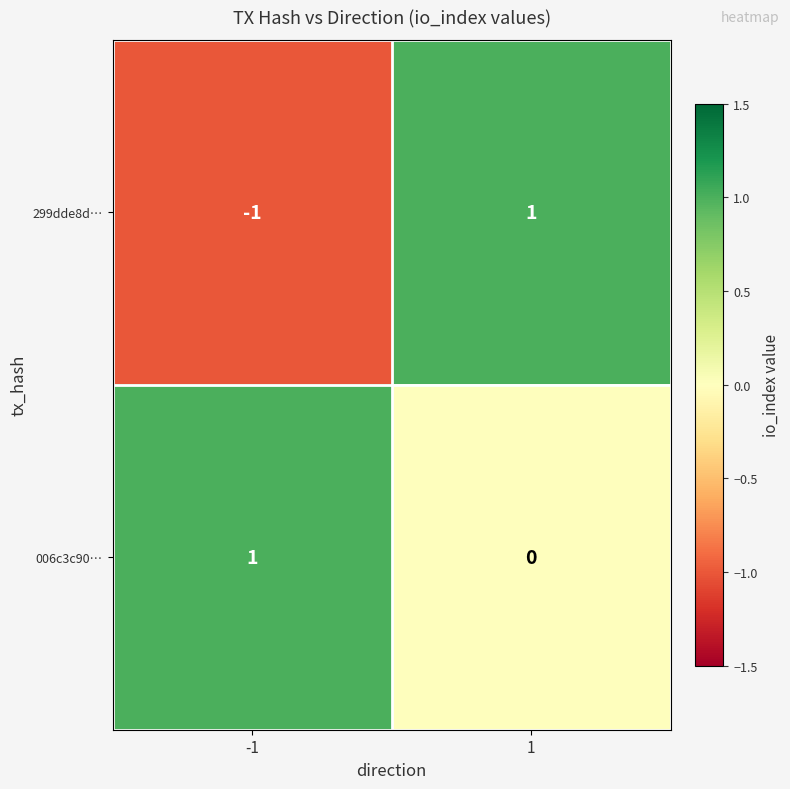

The value of 299dde8d… at 1 is 1. True or false?

True